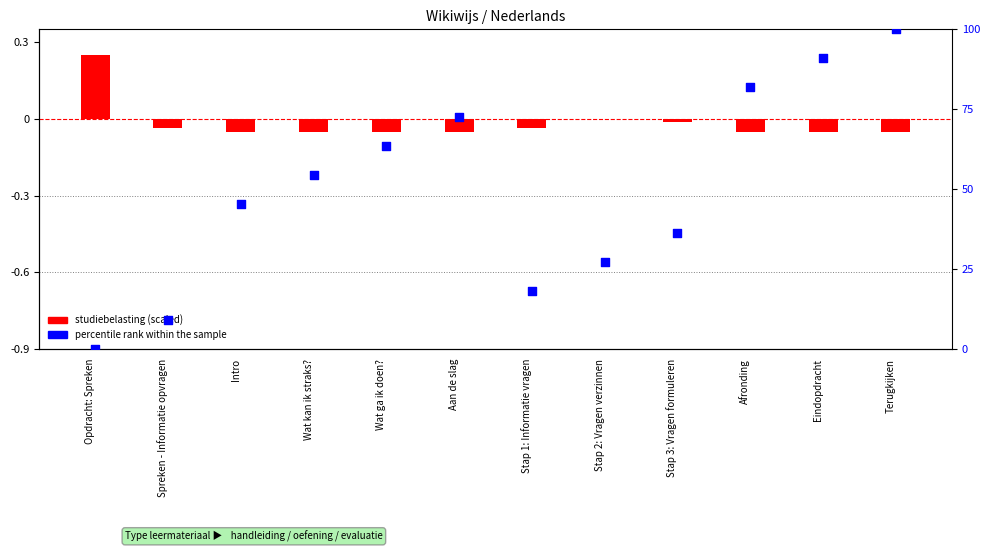

Which series contains the lowest Y value?

studiebelasting (scaled)